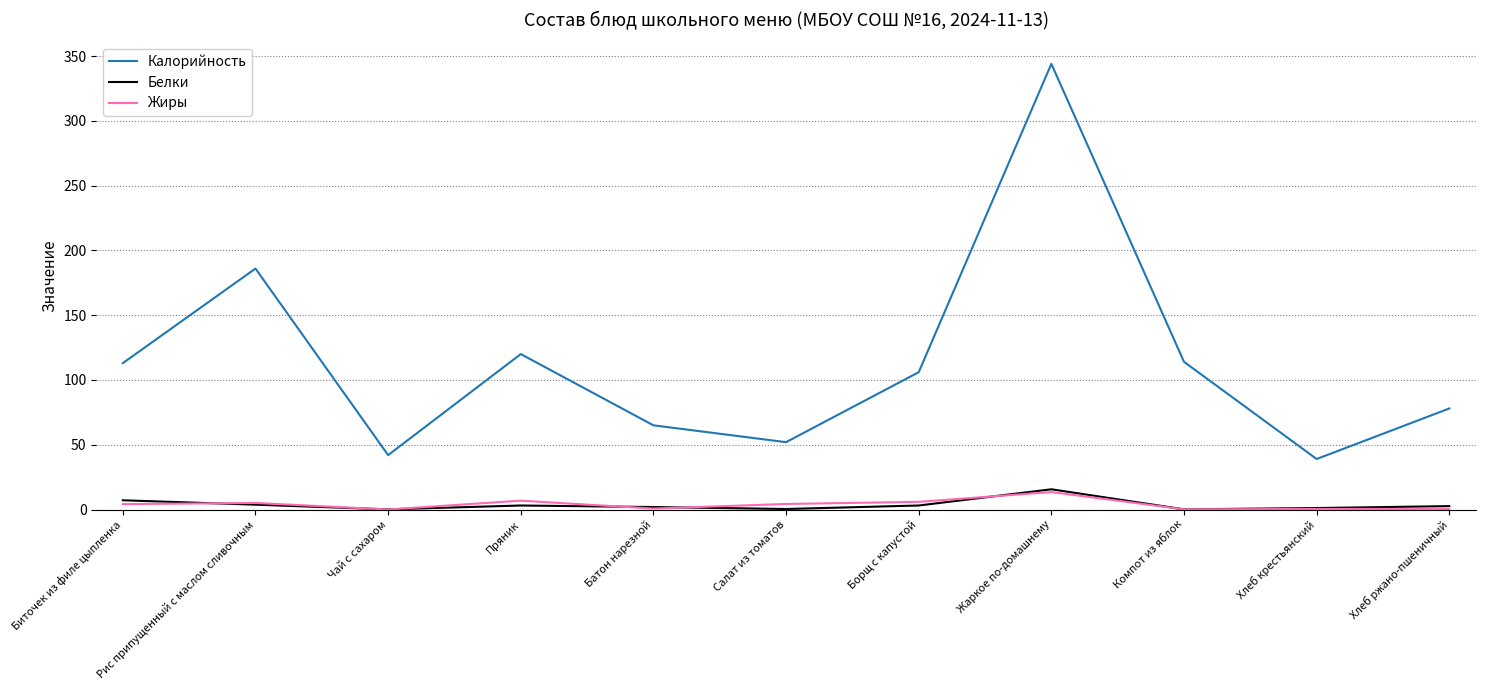

What is the sum of all Калорийность values?

1259.0